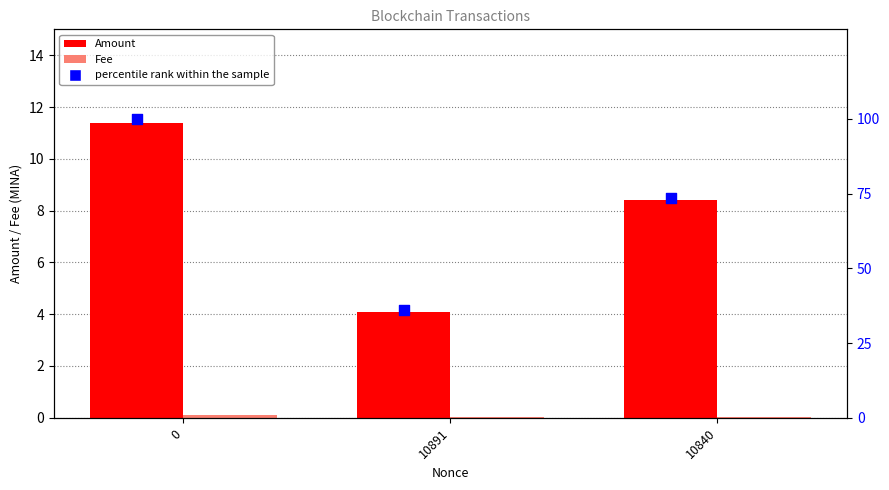

Which series has the largest total across all categories?

percentile rank within the sample